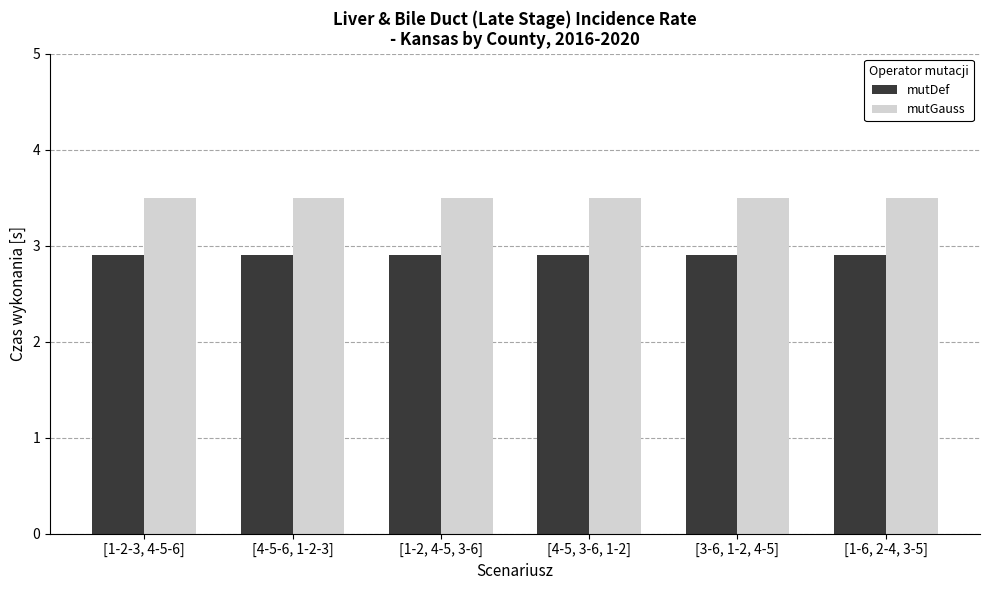

Reading left to right, extract all data points from this chart.

mutDef: [1-2-3, 4-5-6]=2.9	[4-5-6, 1-2-3]=2.9	[1-2, 4-5, 3-6]=2.9	[4-5, 3-6, 1-2]=2.9	[3-6, 1-2, 4-5]=2.9	[1-6, 2-4, 3-5]=2.9
mutGauss: [1-2-3, 4-5-6]=3.5	[4-5-6, 1-2-3]=3.5	[1-2, 4-5, 3-6]=3.5	[4-5, 3-6, 1-2]=3.5	[3-6, 1-2, 4-5]=3.5	[1-6, 2-4, 3-5]=3.5